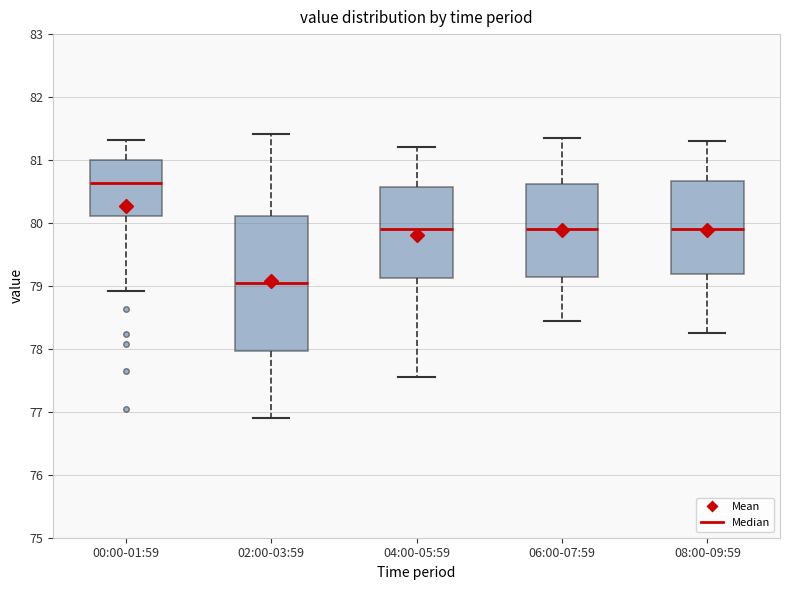

Where does the lower whisker of the box for 08:00-09:59 end on the y-axis? The values are not printed on the chart, so give them approximately, as read against the axis.

78.3